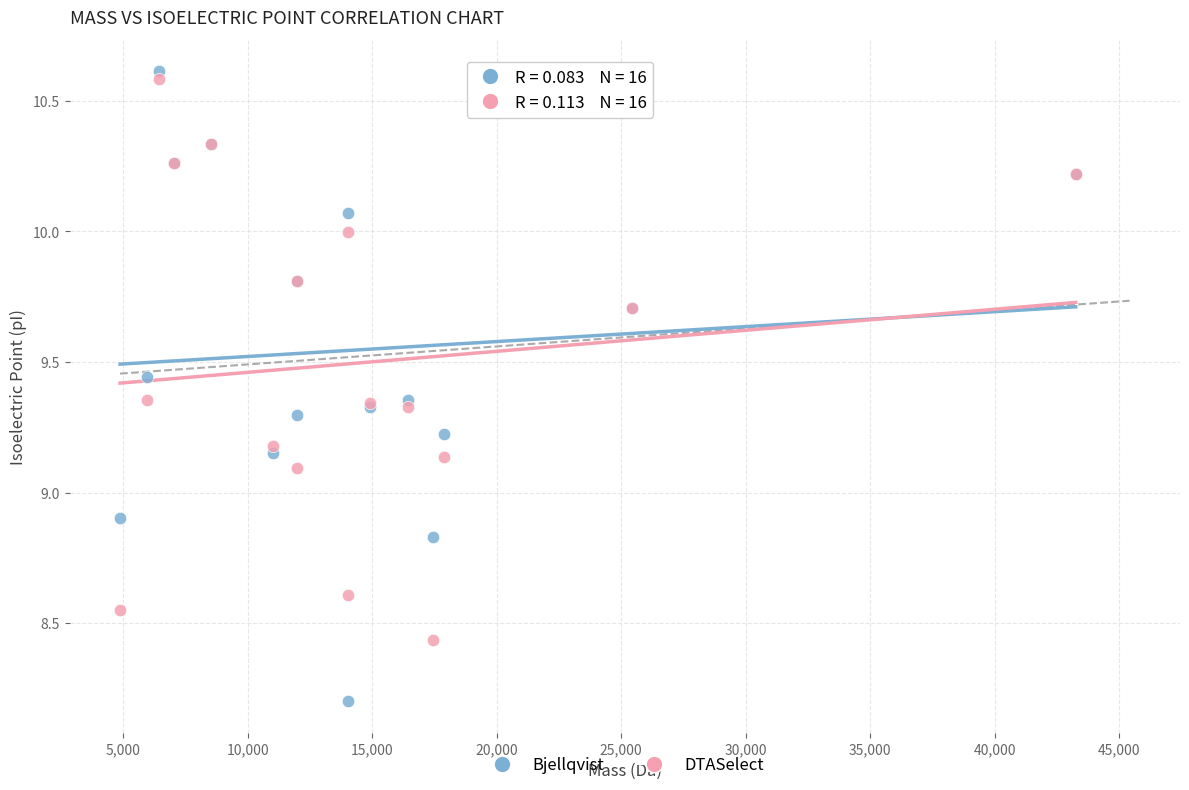

Which series reaches the minimum Y coordinate?

Bjellqvist